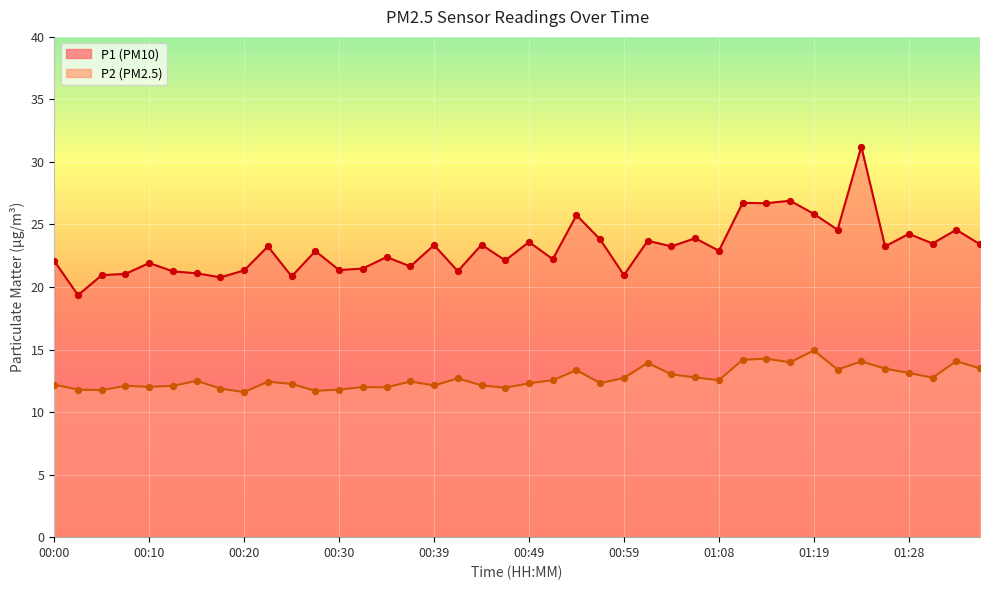

Is the value of P2 at 01:19 greater than the value of P1 at 01:04?

No